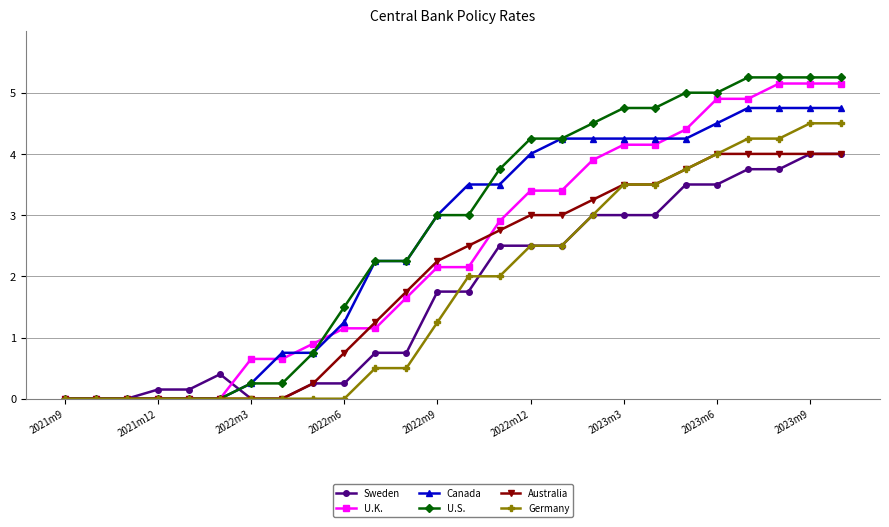

Which series has the largest range (max minus min)?

U.S.